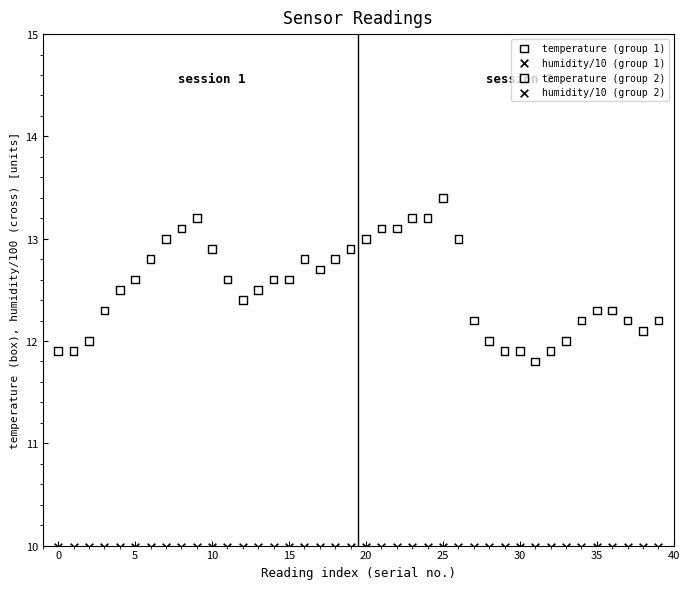

Which series contains the highest Y value?

temperature (group 2)